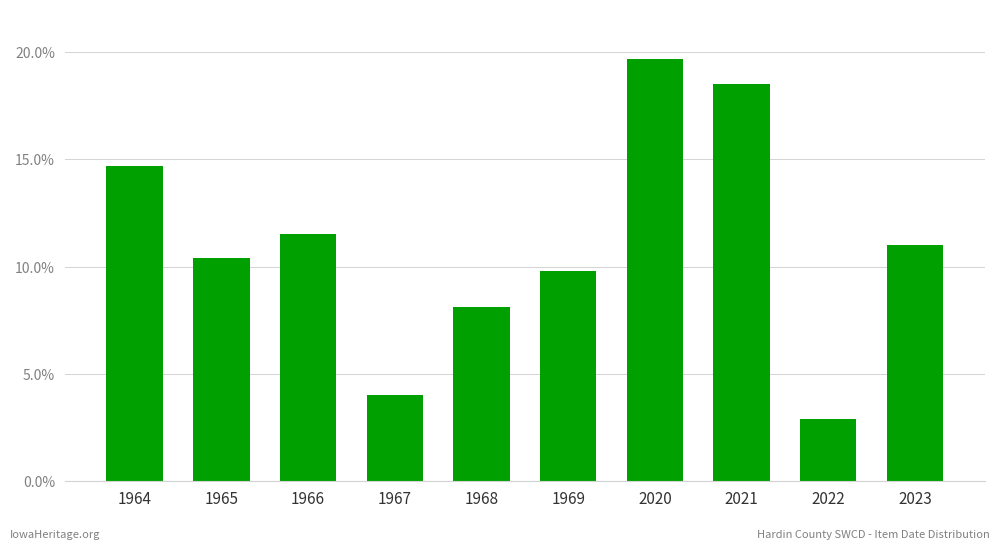

Which has a higher value, 2022 or 2020?

2020